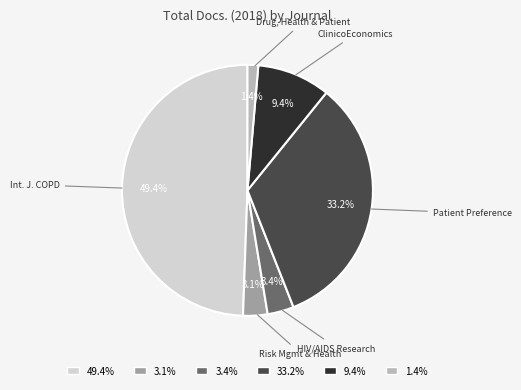

Which has a higher value, 1.4% or 49.4%?

49.4%